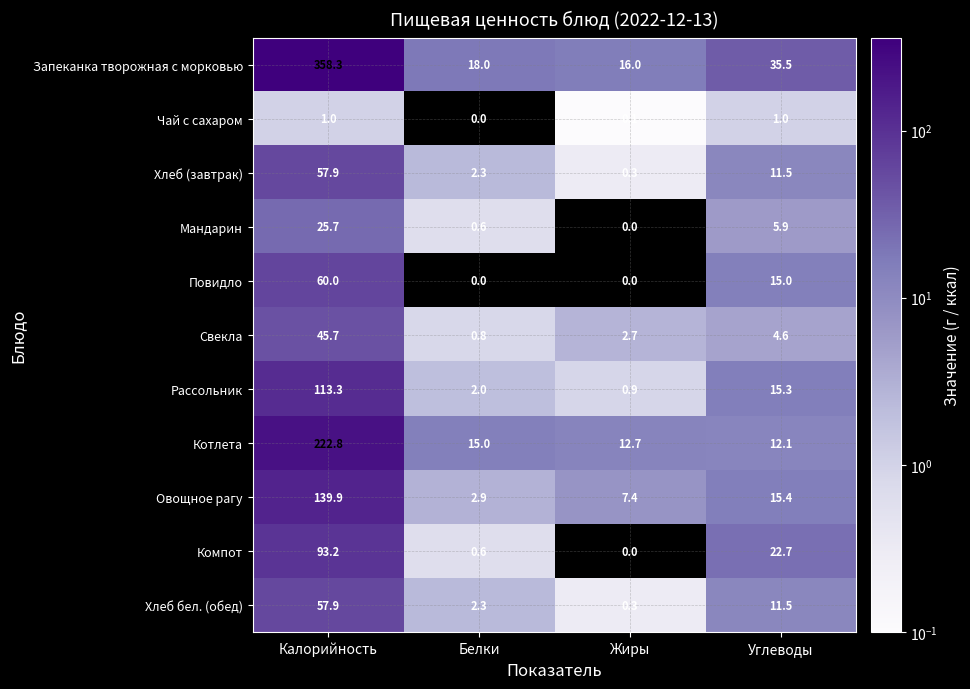

What is the highest value of the Запеканка творожная с морковью series?

358.3